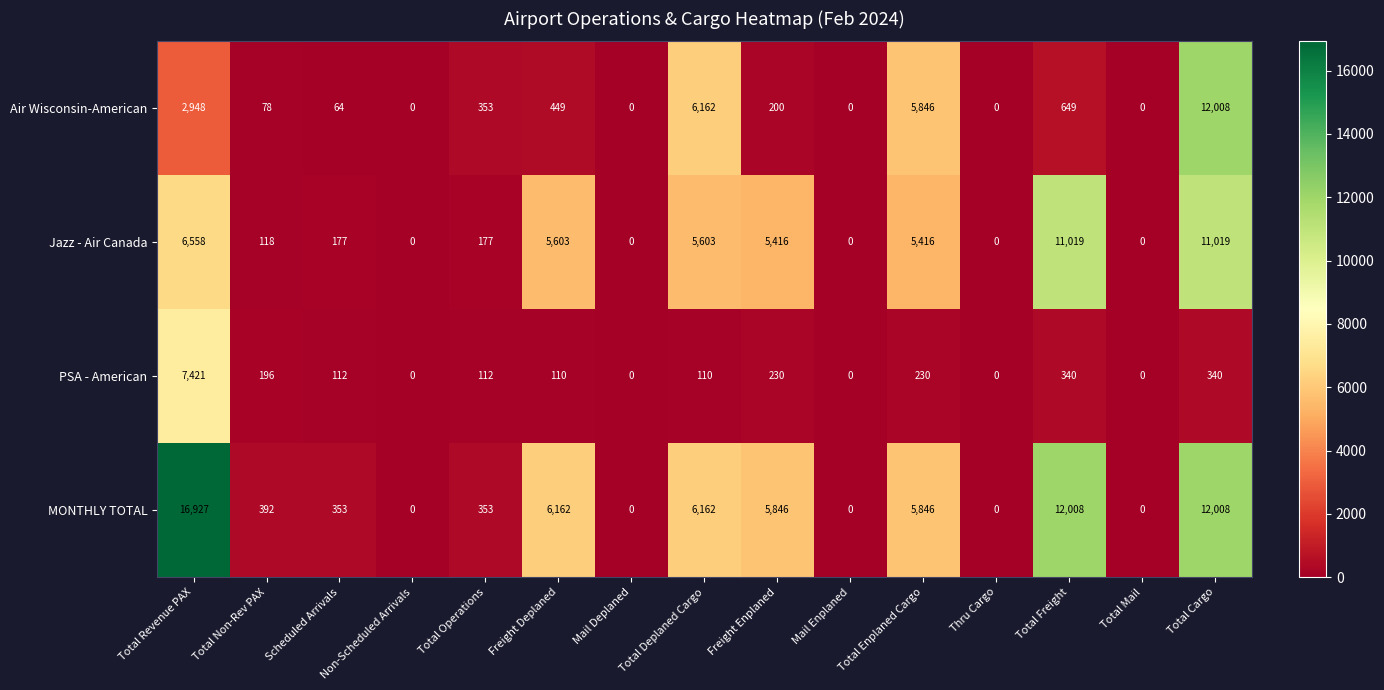

How many distinct data groups are displayed?

4